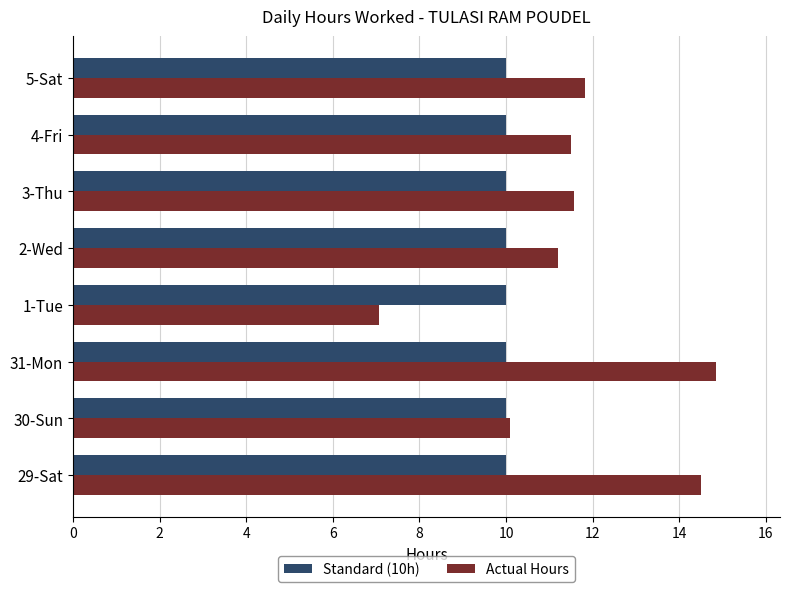

The Standard (10h) series shows 14.6 at 5-Sat. True or false?

False